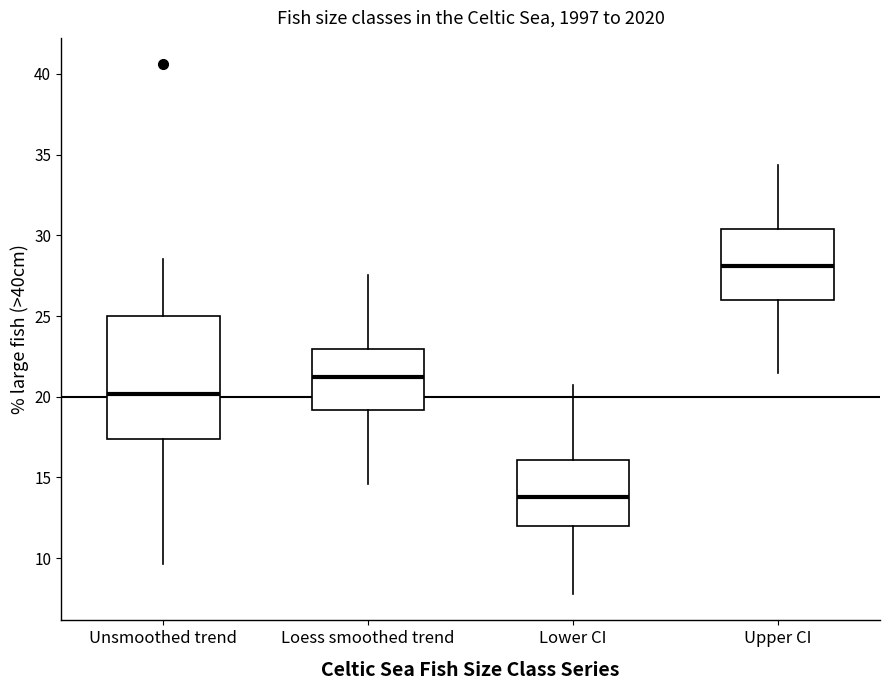

Reading left to right, read every box against the y-axis: the position of its median line, the range the box covers, and the ends of its whiskers. The values are not printed on the chart, so give them approximately, as read against the axis.

Unsmoothed trend: median 20.0, box 17.5 to 25.0, whiskers 9.5 to 28.5
Loess smoothed trend: median 21.0, box 19.0 to 23.0, whiskers 14.5 to 27.5
Lower CI: median 14.0, box 12.0 to 16.0, whiskers 8.0 to 20.5
Upper CI: median 28.0, box 26.0 to 30.5, whiskers 21.5 to 34.5